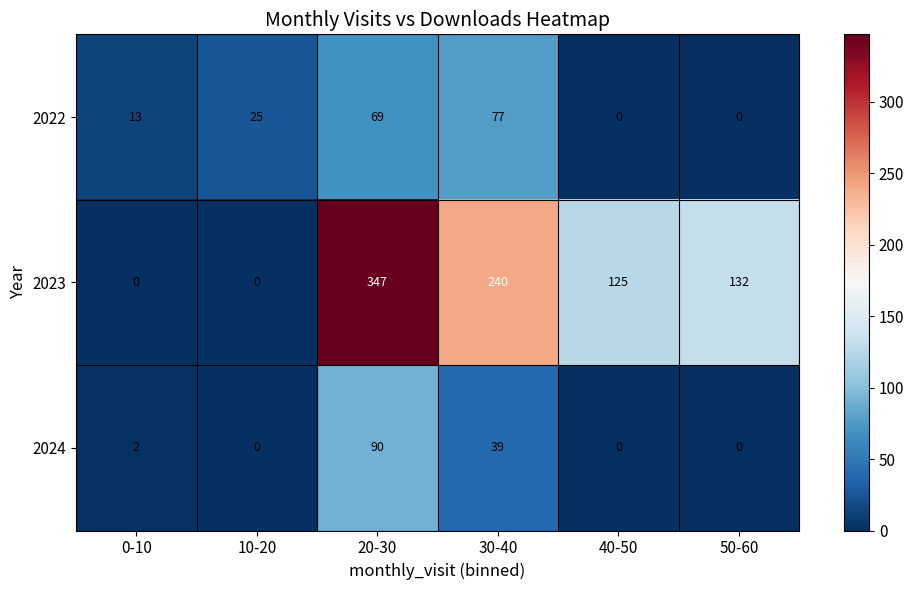

How many positive values does the 2023 series have?

4